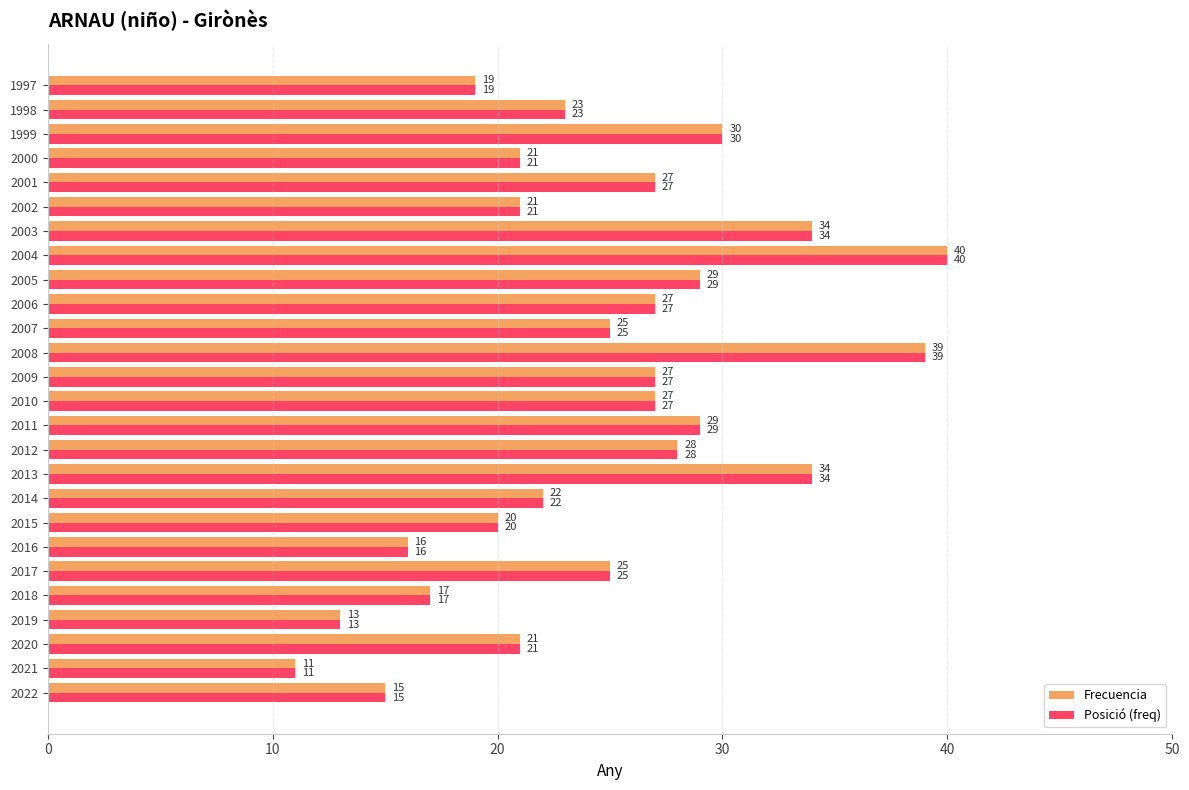

What is the average value of the Posició (freq) series?

25